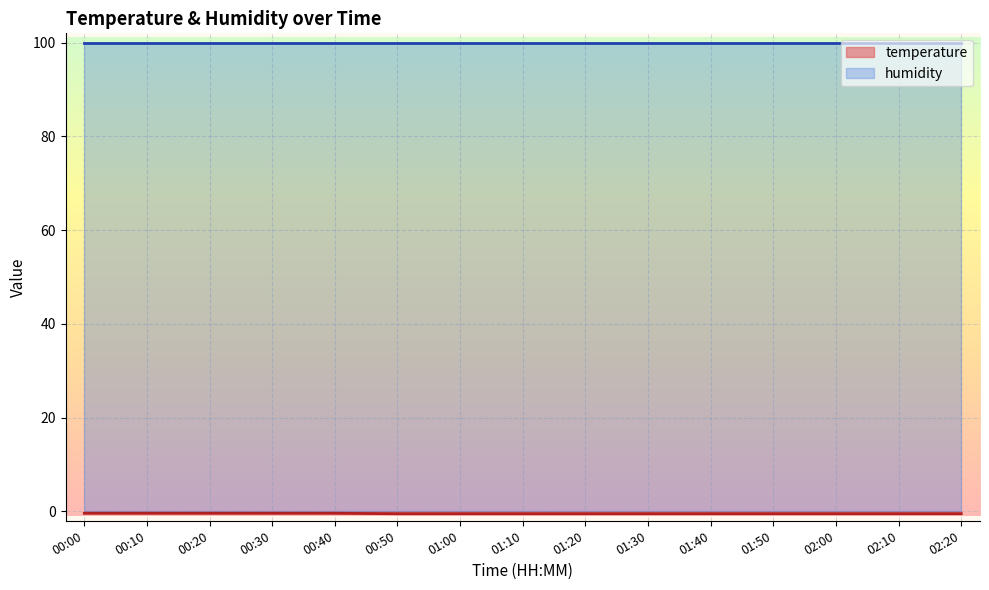

What is the difference between the second highest and second lowest values?

0.1